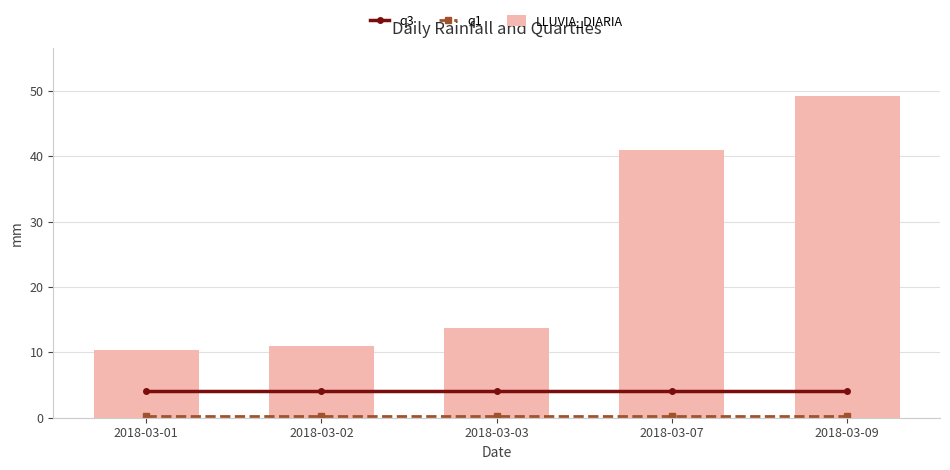

What is the value of the LLUVIA_DIARIA bar at the 3rd from the left?

13.8